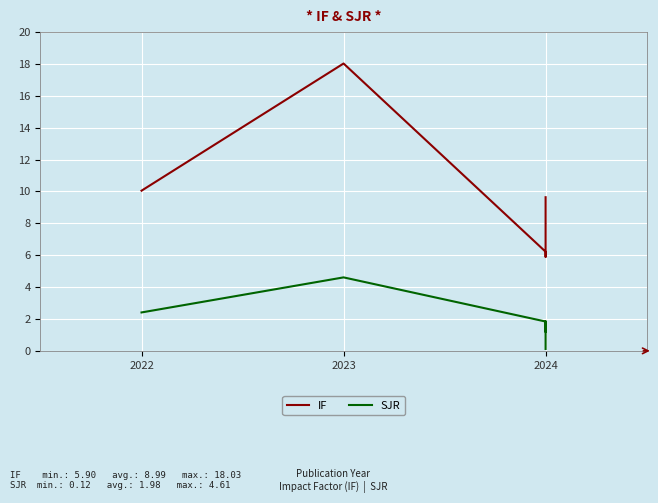

What is the difference between the SJR values at 2024 and 2022?

1.2